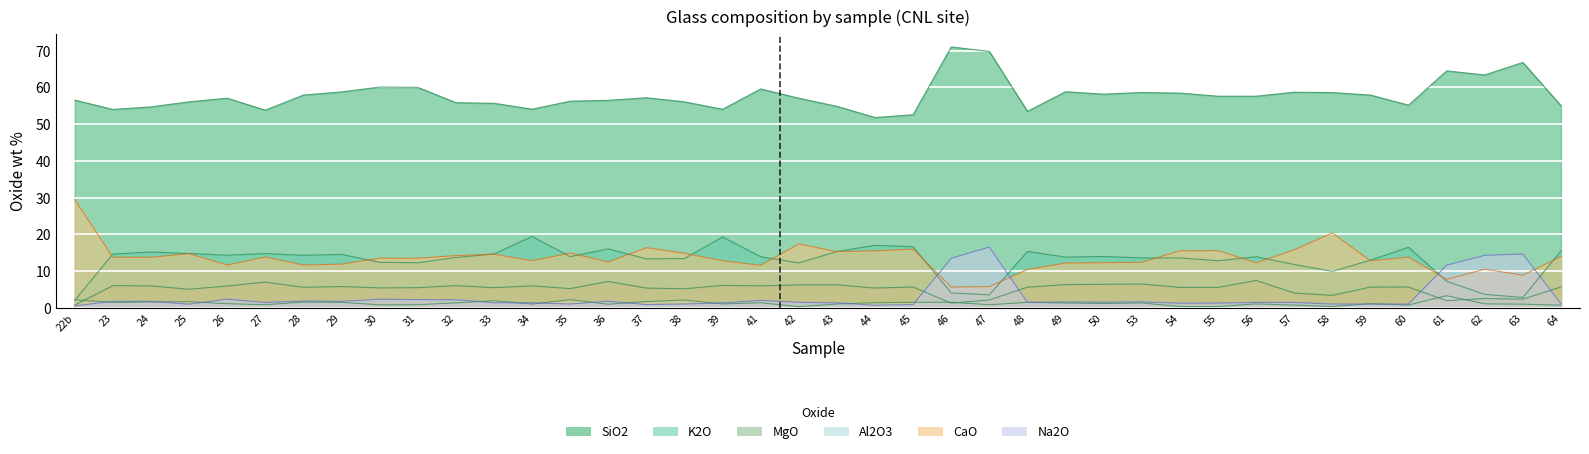

How many values in the Al2O3 series are below 1?

12